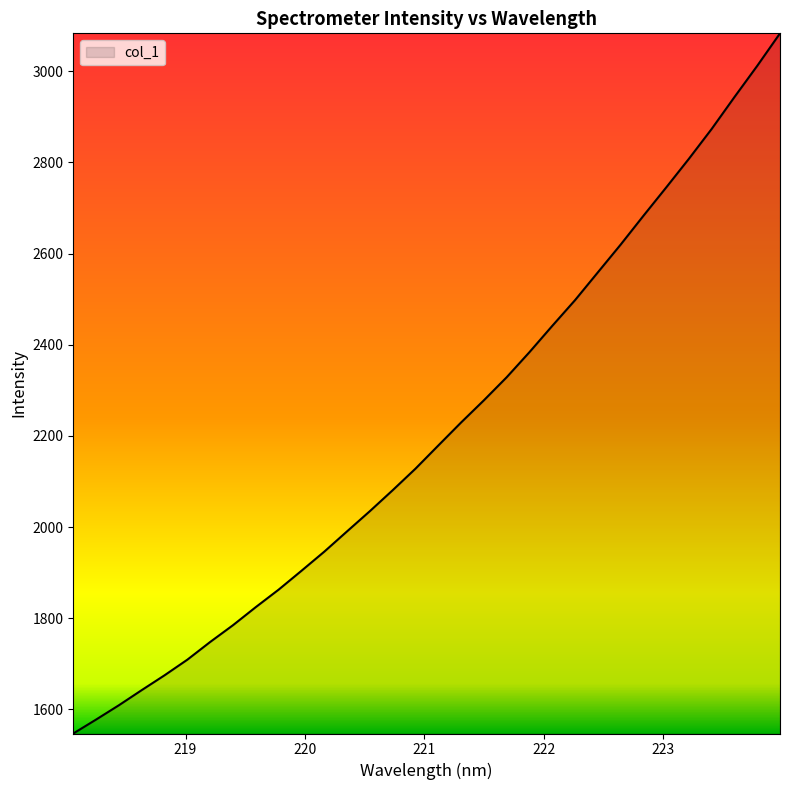

What is the greatest value displayed?

3083.1